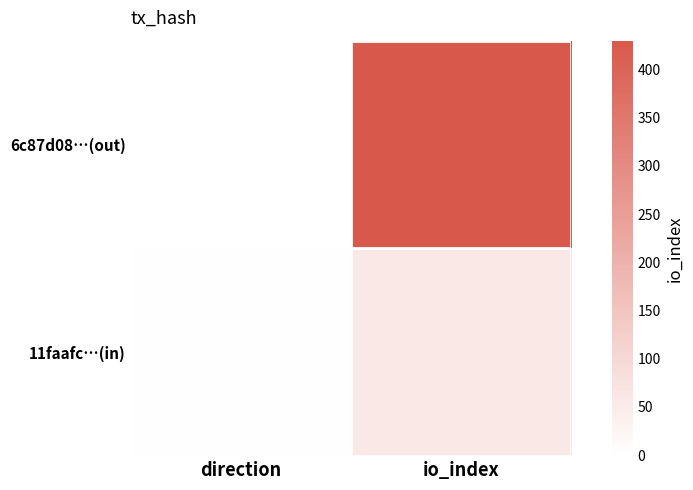

Which series has the largest range (max minus min)?

6c87d08…(out)